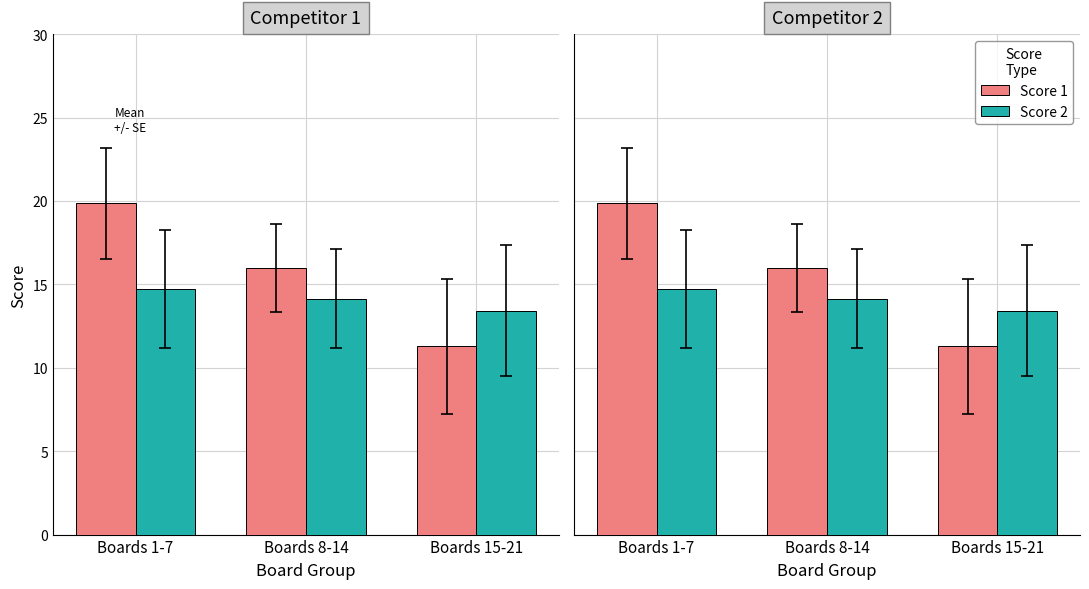

The Score 1 series shows 4.0 at Boards 8-14. True or false?

False